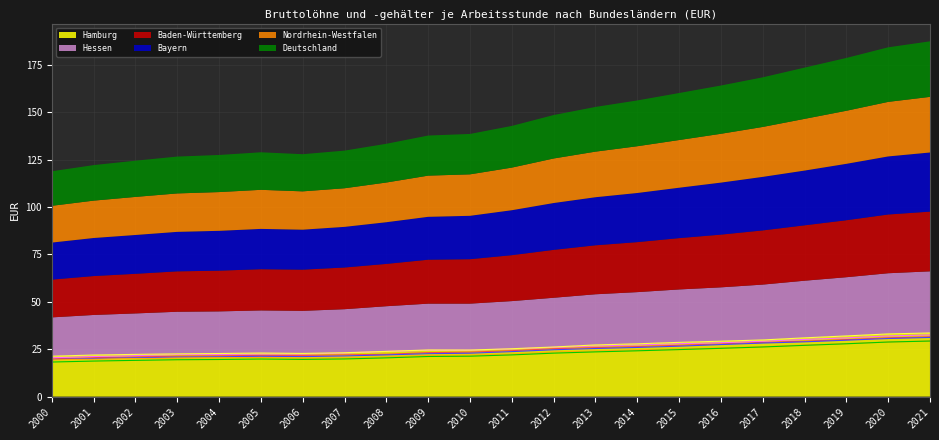

What is the sum of all Nordrhein-Westfalen values?

510.6